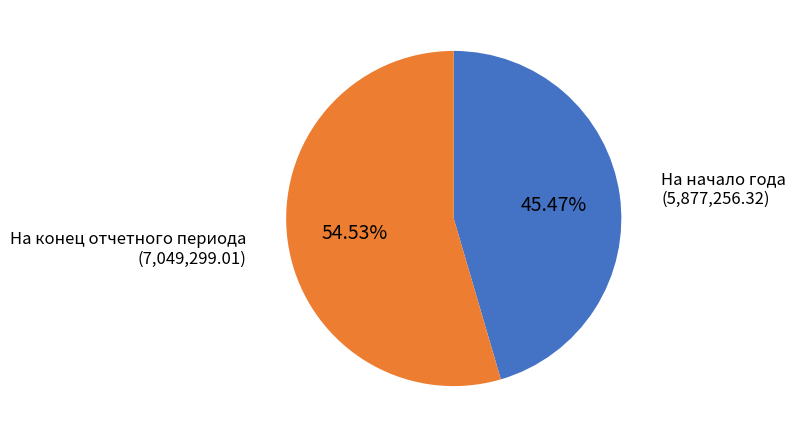

Combined, do На конец отчетного периода and На начало года account for over 50%?

Yes